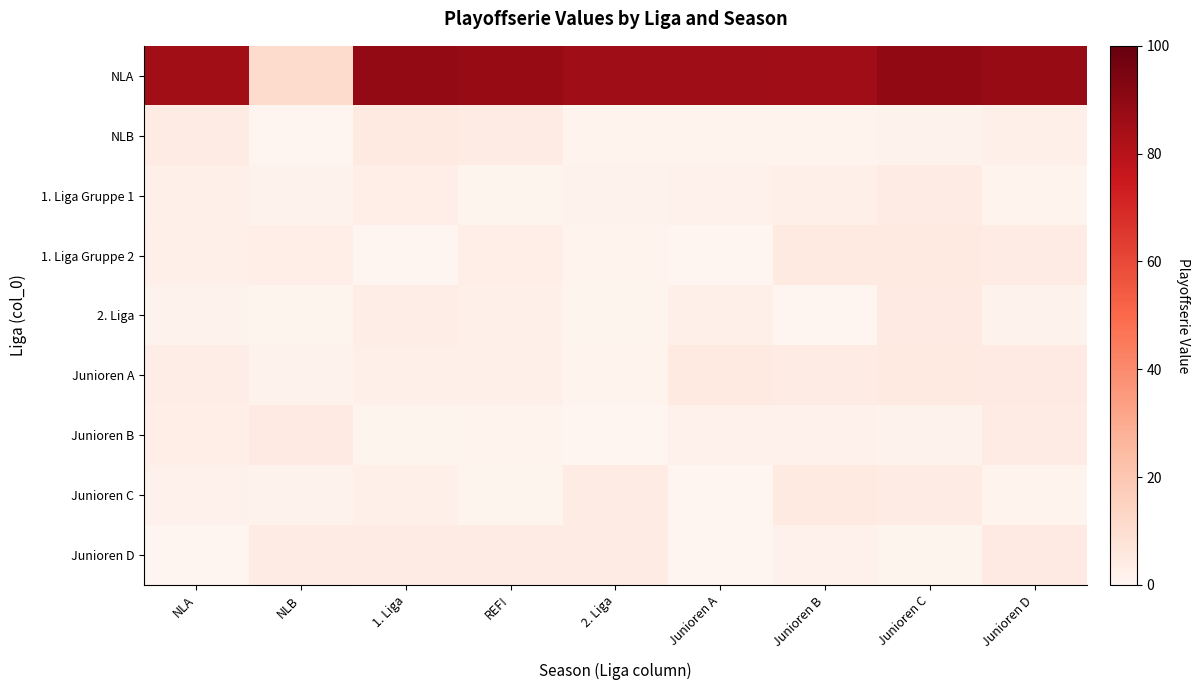

Count the number of data series in this chart.

9